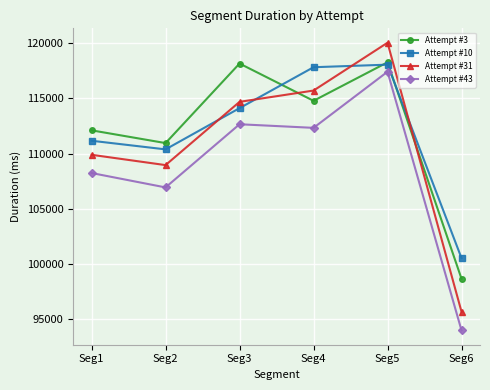

How many data points in Attempt #10 are less than 114117?

3